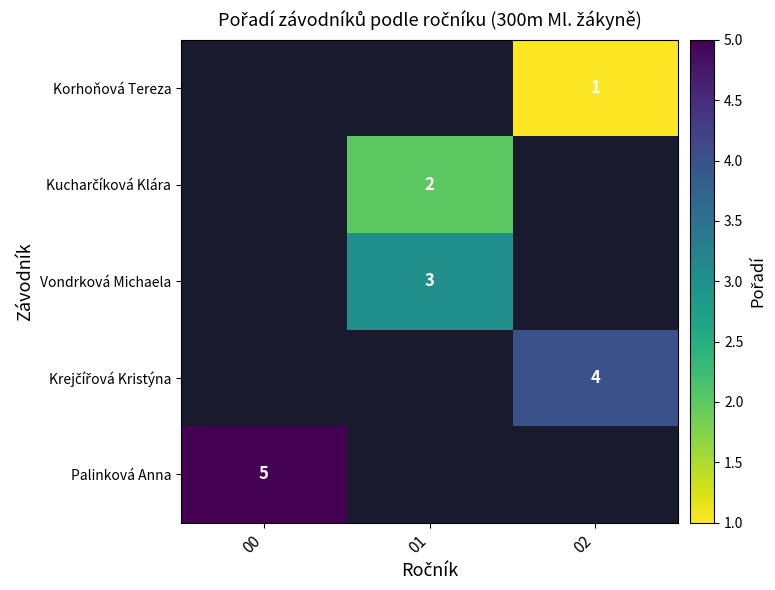

What is the greatest value displayed?

5.0